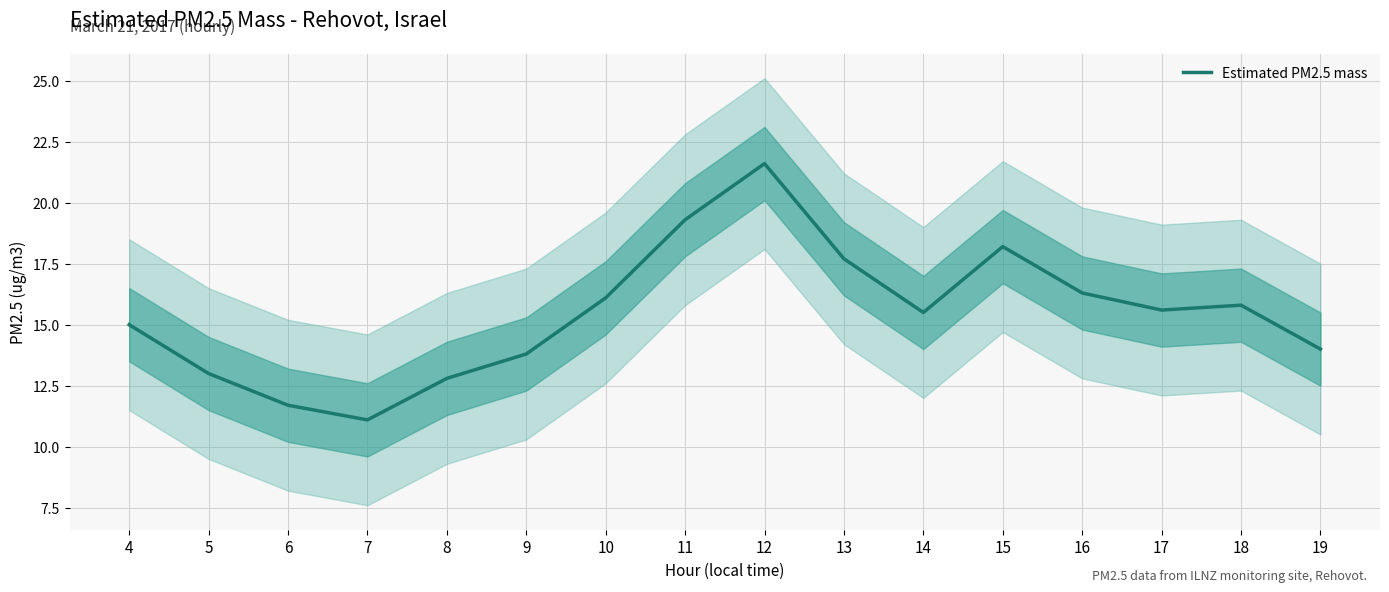

What is the sum of the values at 13 and 16?

34.0